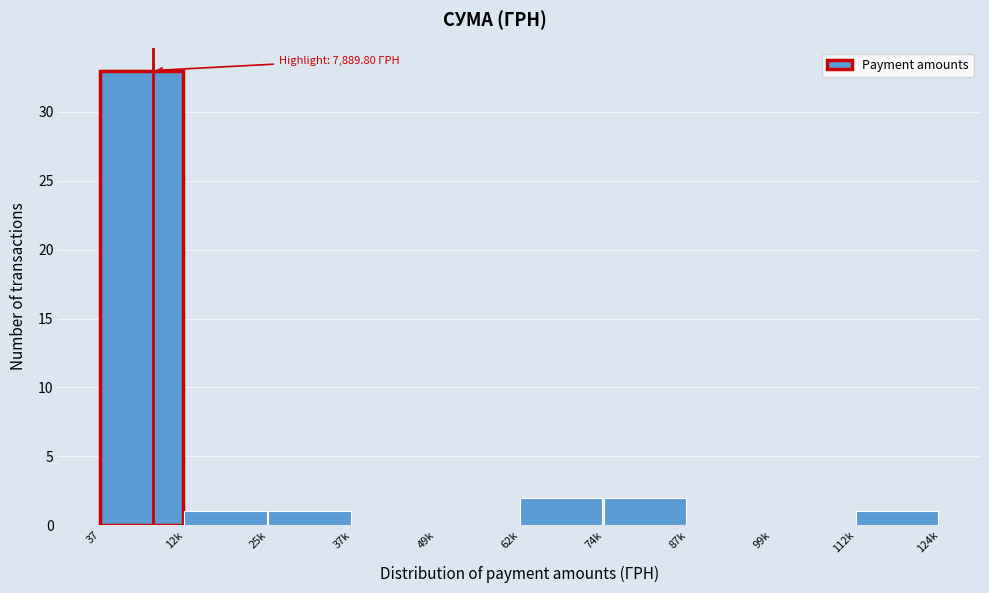

Reading left to right, extract all data points from this chart.

37=33	12k=1	25k=1	37k=0	49k=0	62k=2	74k=2	87k=0	99k=0	112k=1